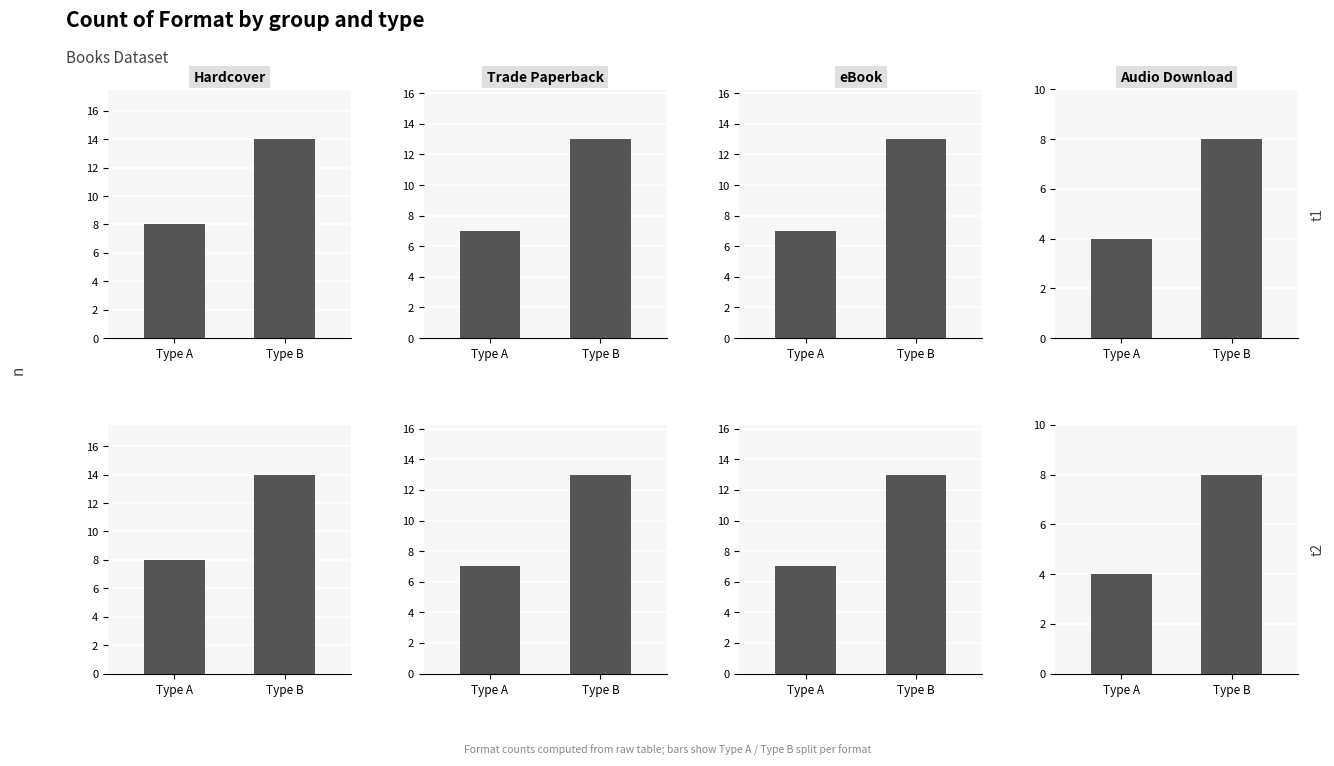

What is the total value across all series at Type A?

26